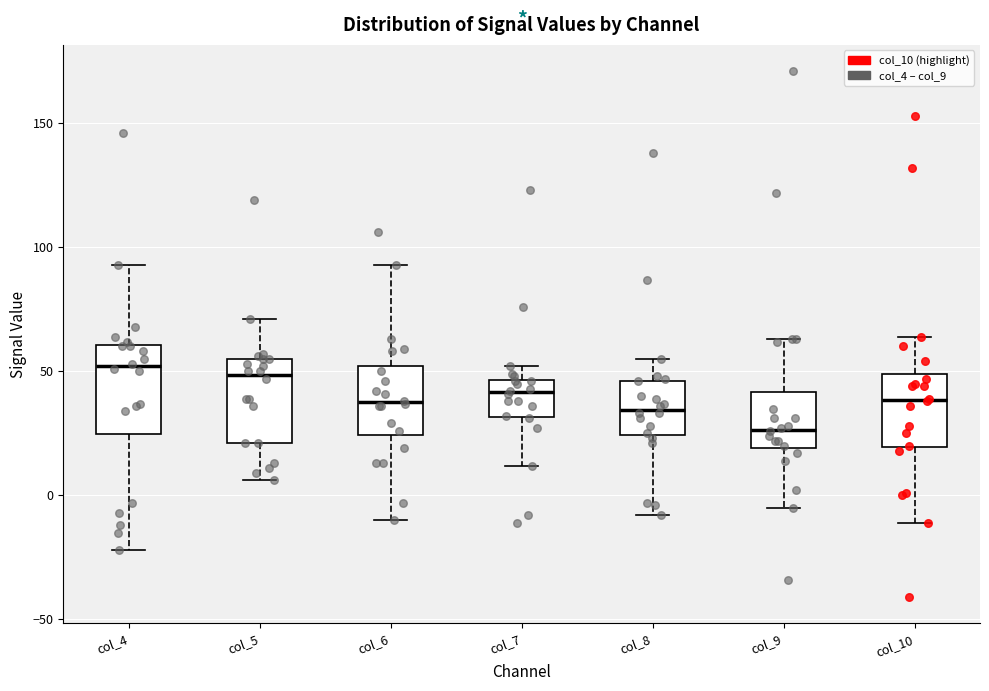

Reading left to right, read every box against the y-axis: the position of its median line, the range the box covers, and the ends of its whiskers. The values are not printed on the chart, so give them approximately, as read against the axis.

col_4: median 50, box 25 to 60, whiskers -20 to 95
col_5: median 50, box 20 to 55, whiskers 5 to 70
col_6: median 40, box 25 to 50, whiskers -10 to 95
col_7: median 40, box 30 to 45, whiskers 10 to 50
col_8: median 35, box 25 to 45, whiskers -10 to 55
col_9: median 25, box 20 to 40, whiskers -5 to 65
col_10: median 40, box 20 to 50, whiskers -10 to 65